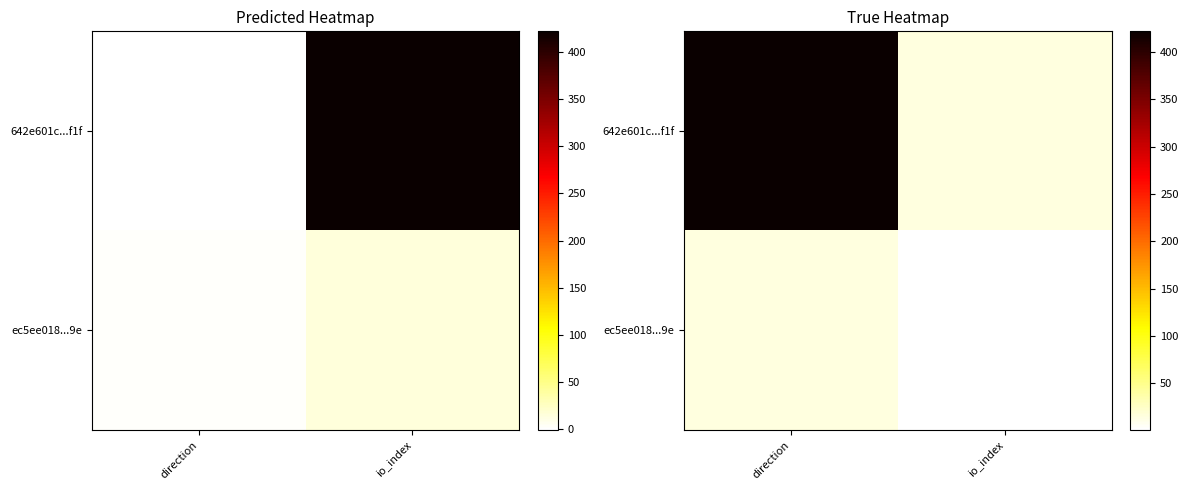

Rank the series by their maximum value, from lowest to highest.

ec5ee018...9e, 642e601c...f1f